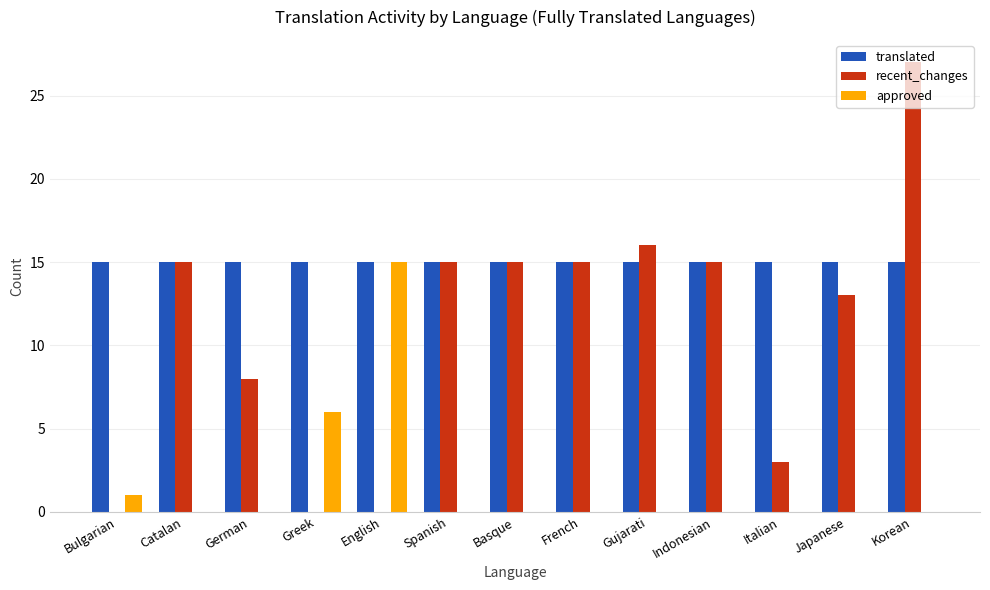

Read the approved value at Greek, to the nearest 10.

10